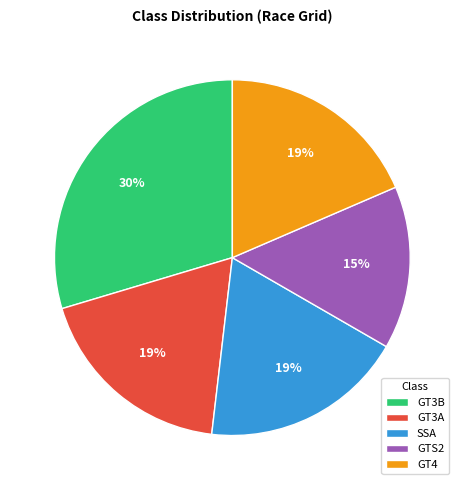

To the nearest percent, what portion does GT3A represent?

19%